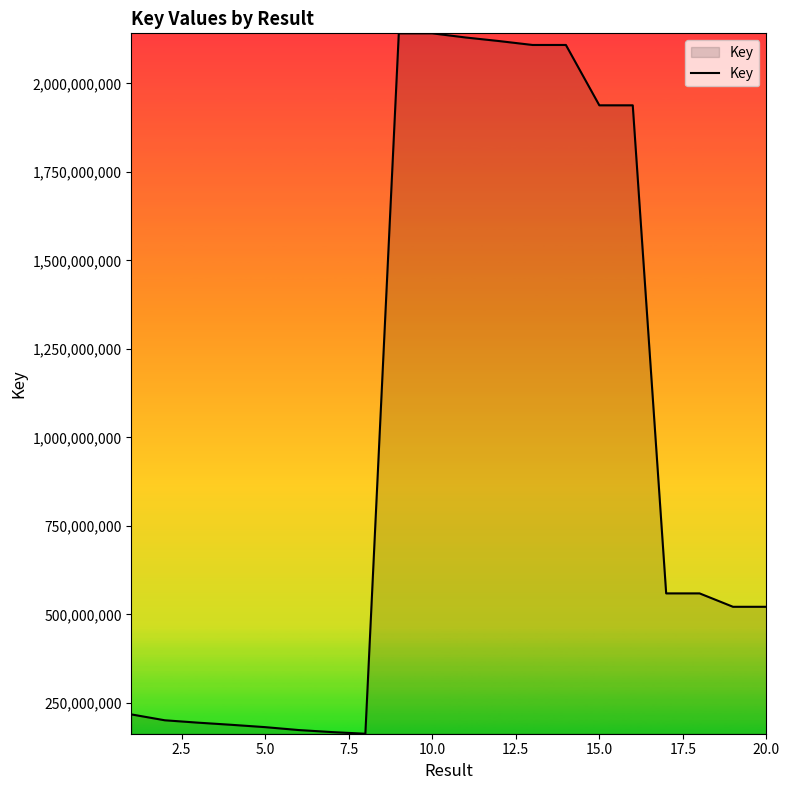

What is the difference between the maximum and minimum values?

1978739820